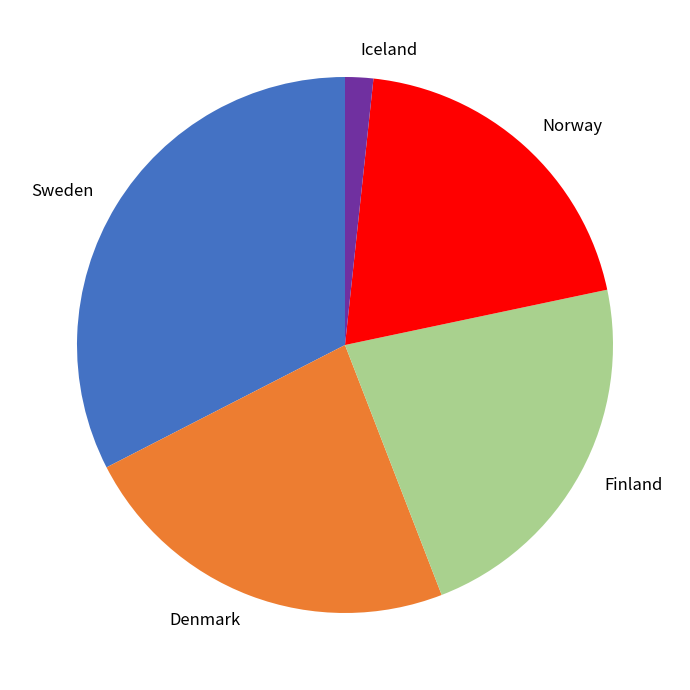

Approximately how many times larger is the value at Denmark compared to Sweden?

0.7